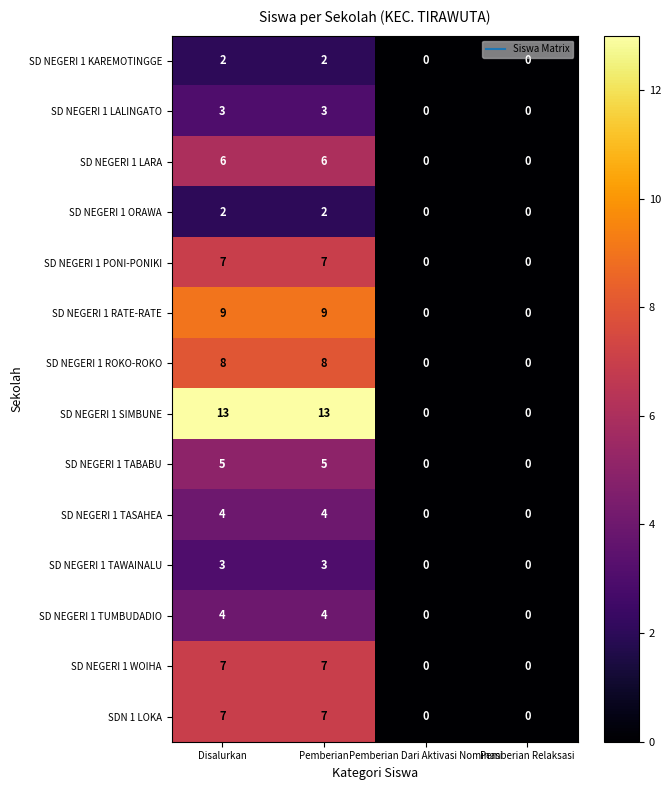

What is the difference between the maximum and minimum values in the SD NEGERI 1 LALINGATO series?

3